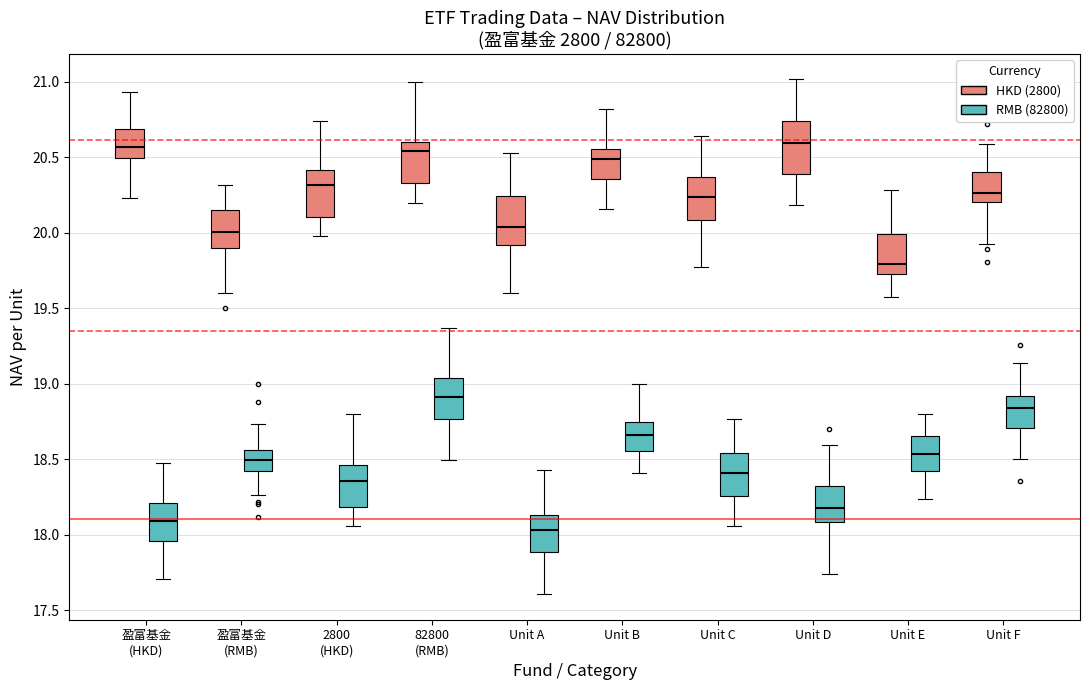

Reading left to right, read every box against the y-axis: the position of its median line, the range the box covers, and the ends of its whiskers. The values are not printed on the chart, so give them approximately, as read against the axis.

盈富基金 (HKD) (HKD (2800)): median 20.55, box 20.50 to 20.70, whiskers 20.25 to 20.95
盈富基金 (HKD) (RMB (82800)): median 18.10, box 17.95 to 18.20, whiskers 17.70 to 18.45
盈富基金 (RMB) (HKD (2800)): median 20.00, box 19.90 to 20.15, whiskers 19.60 to 20.30
盈富基金 (RMB) (RMB (82800)): median 18.50, box 18.40 to 18.55, whiskers 18.25 to 18.75
2800 (HKD) (HKD (2800)): median 20.30, box 20.10 to 20.40, whiskers 20.00 to 20.75
2800 (HKD) (RMB (82800)): median 18.35, box 18.20 to 18.45, whiskers 18.05 to 18.80
82800 (RMB) (HKD (2800)): median 20.55, box 20.35 to 20.60, whiskers 20.20 to 21.00
82800 (RMB) (RMB (82800)): median 18.90, box 18.75 to 19.05, whiskers 18.50 to 19.35
Unit A (HKD (2800)): median 20.05, box 19.90 to 20.25, whiskers 19.60 to 20.55
Unit A (RMB (82800)): median 18.05, box 17.90 to 18.15, whiskers 17.60 to 18.45
Unit B (HKD (2800)): median 20.50, box 20.35 to 20.55, whiskers 20.15 to 20.80
Unit B (RMB (82800)): median 18.65, box 18.55 to 18.75, whiskers 18.40 to 19.00
Unit C (HKD (2800)): median 20.25, box 20.10 to 20.35, whiskers 19.75 to 20.65
Unit C (RMB (82800)): median 18.40, box 18.25 to 18.55, whiskers 18.05 to 18.75
Unit D (HKD (2800)): median 20.60, box 20.40 to 20.75, whiskers 20.20 to 21.00
Unit D (RMB (82800)): median 18.20, box 18.10 to 18.30, whiskers 17.75 to 18.60
Unit E (HKD (2800)): median 19.80, box 19.70 to 20.00, whiskers 19.60 to 20.30
Unit E (RMB (82800)): median 18.55, box 18.40 to 18.65, whiskers 18.25 to 18.80
Unit F (HKD (2800)): median 20.25, box 20.20 to 20.40, whiskers 19.90 to 20.60
Unit F (RMB (82800)): median 18.85, box 18.70 to 18.90, whiskers 18.50 to 19.15